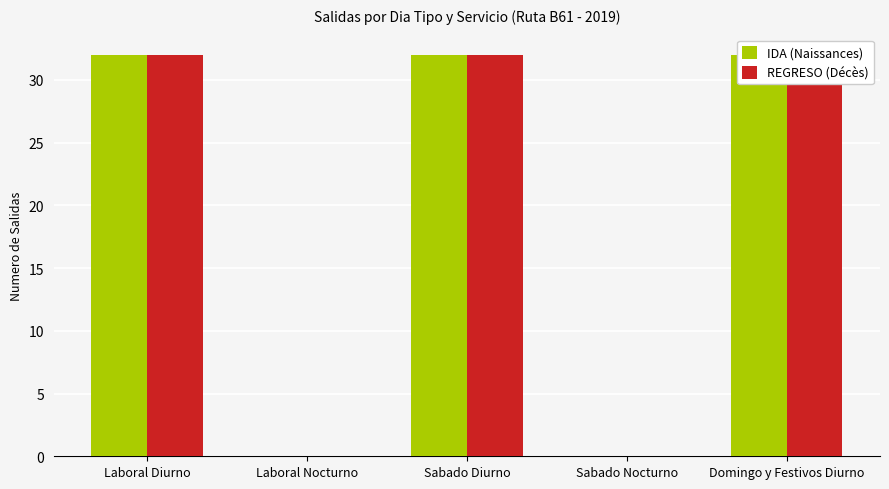

The REGRESO (Décès) series shows 19 at Domingo y Festivos Diurno. True or false?

False